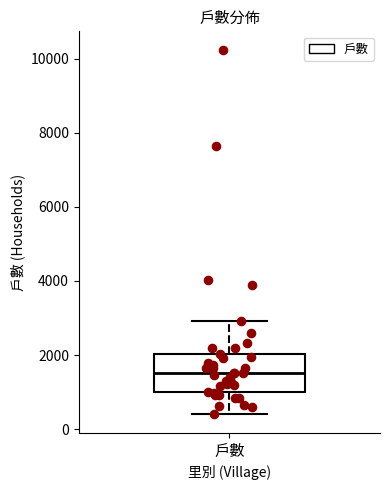

Where is the lower edge of the box for 戶數 on the y-axis? The values are not printed on the chart, so give them approximately, as read against the axis.

1000